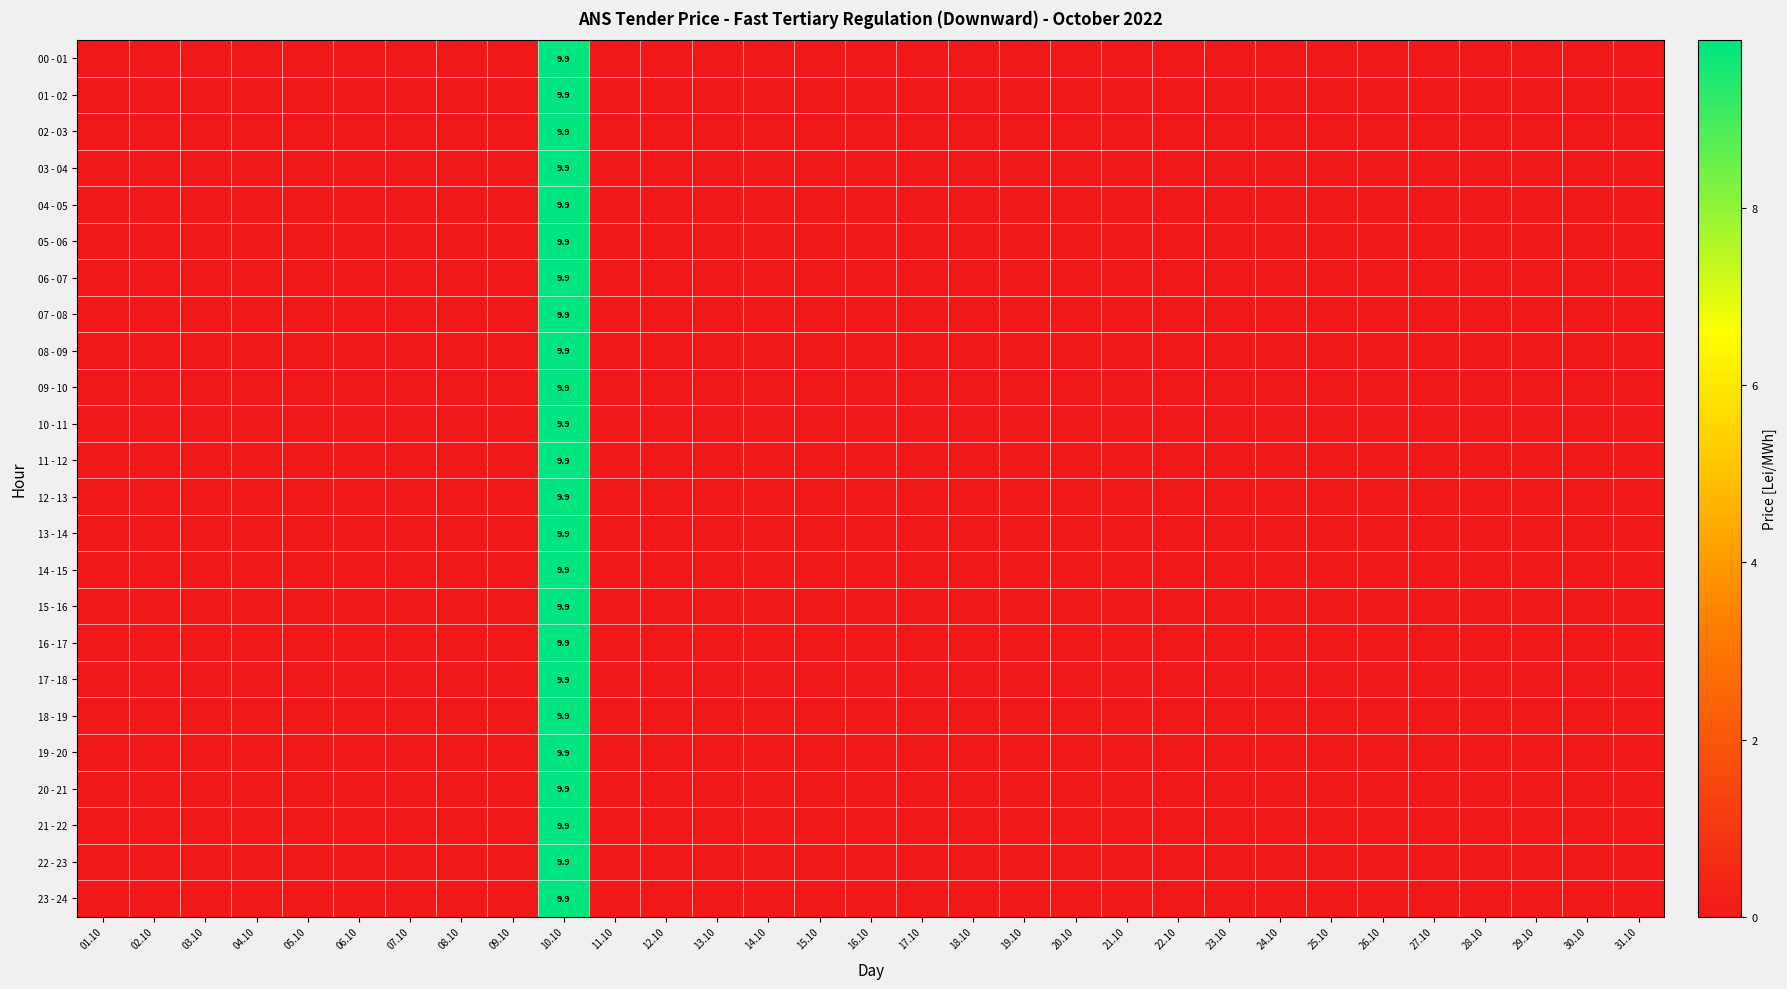

The value of 01 - 02 at 29.10 is 0.0. True or false?

True